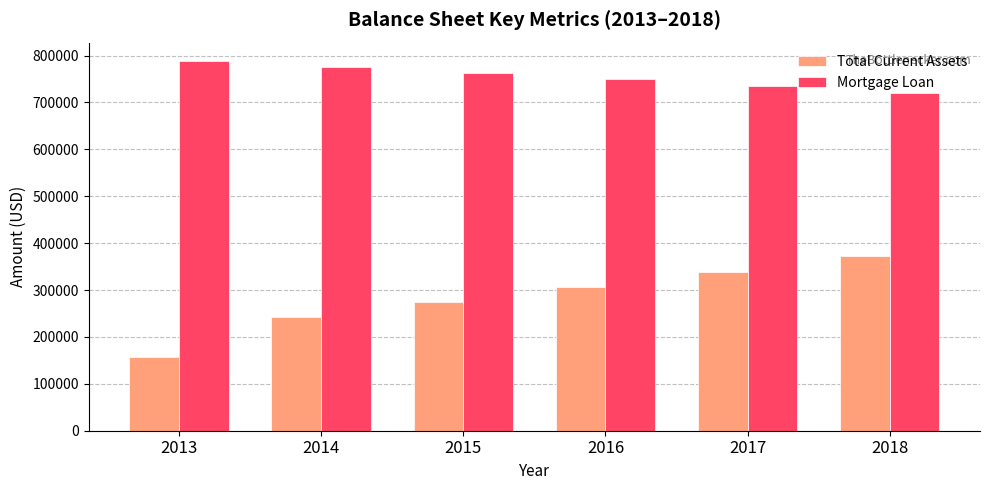

At which label does Mortgage Loan first exceed 762748?

2013